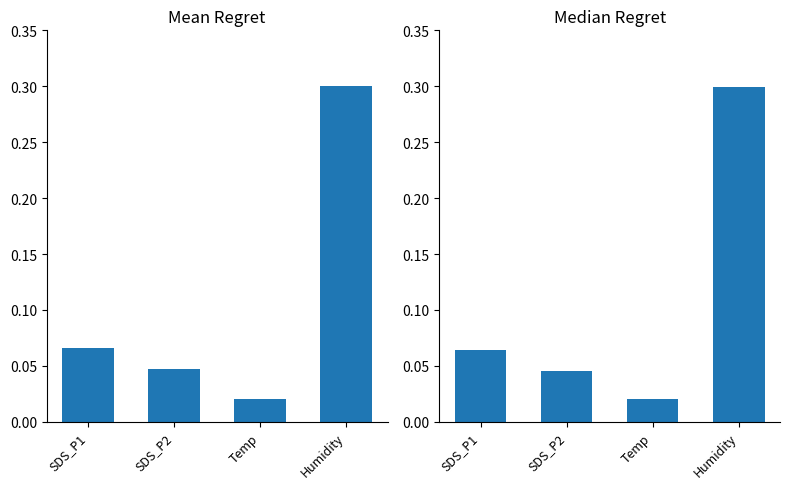

What are all the series names shown in the legend?

Mean Regret, Median Regret